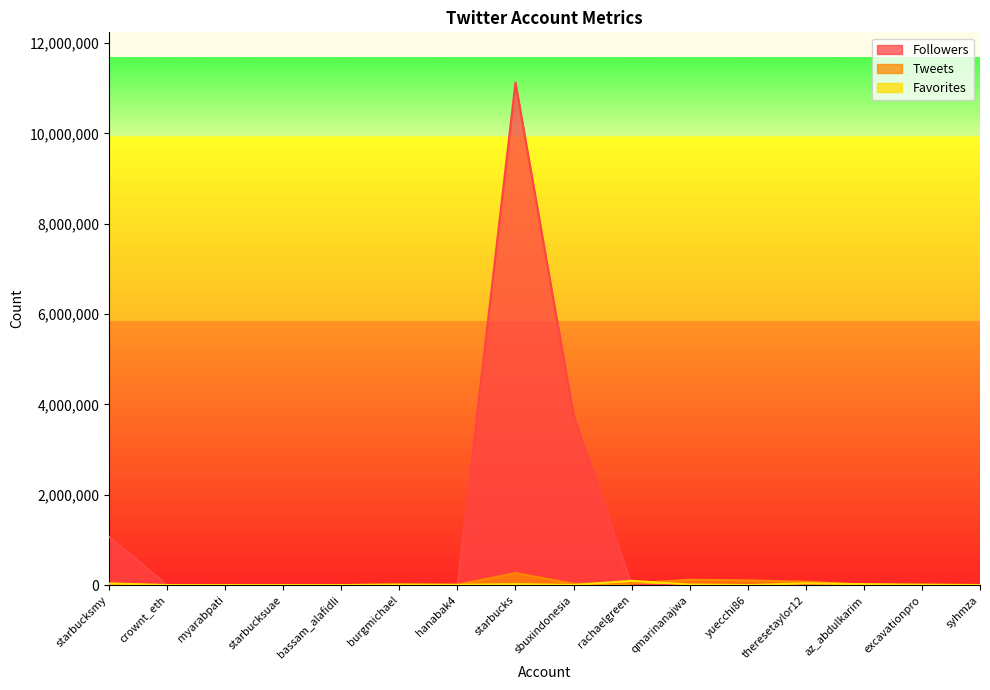

Which series has the largest total across all categories?

Followers